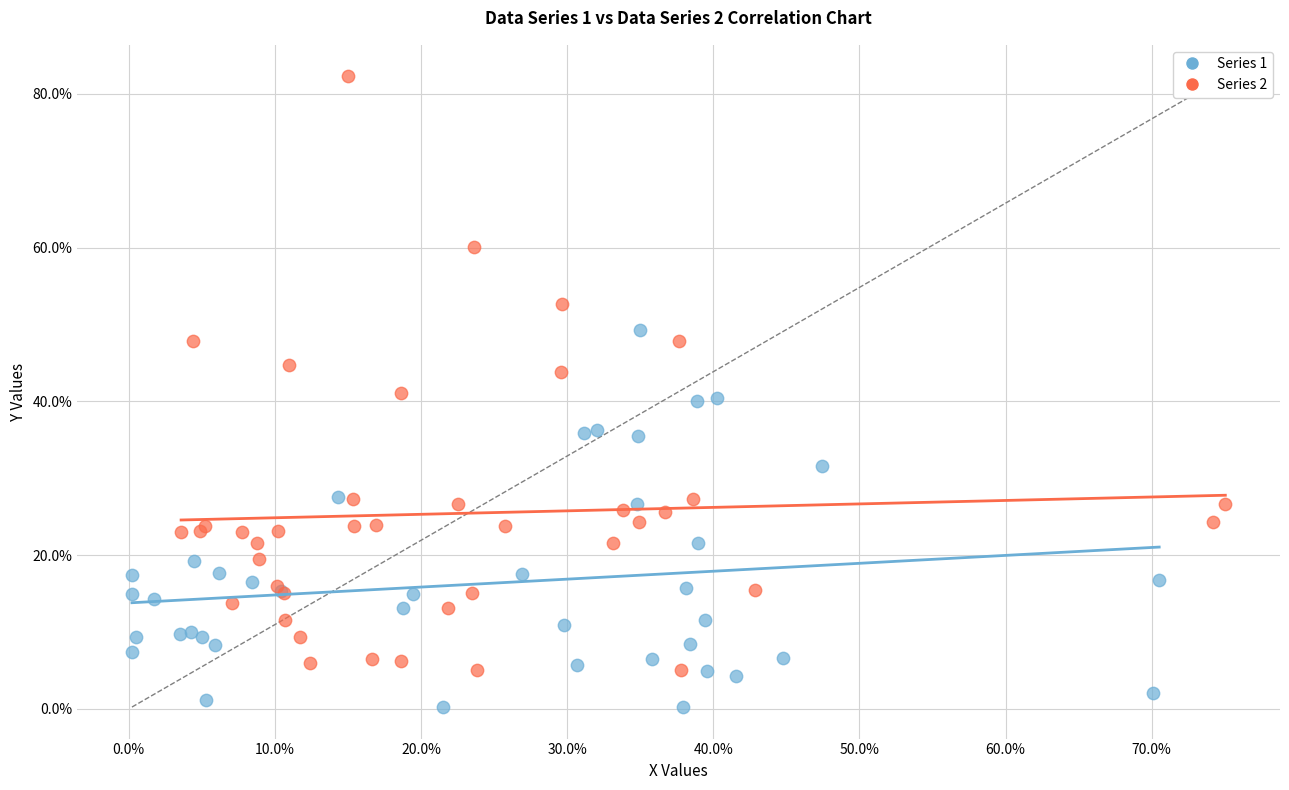

What are all the series names shown in the legend?

Series 1, Series 2